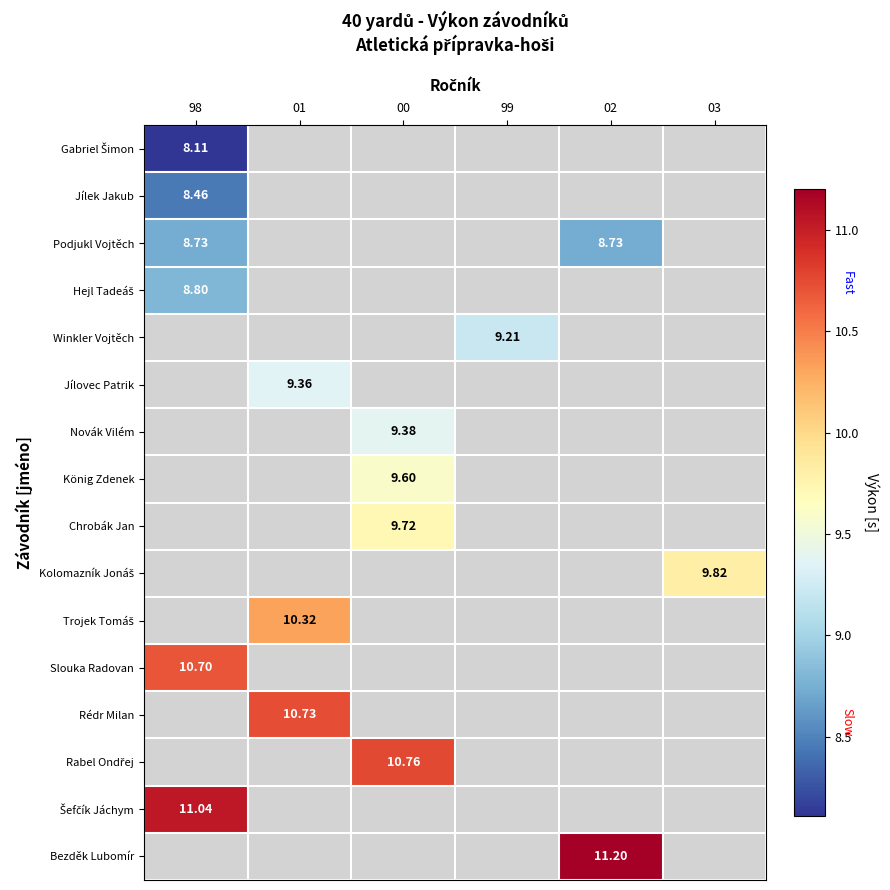

How many distinct data groups are displayed?

16